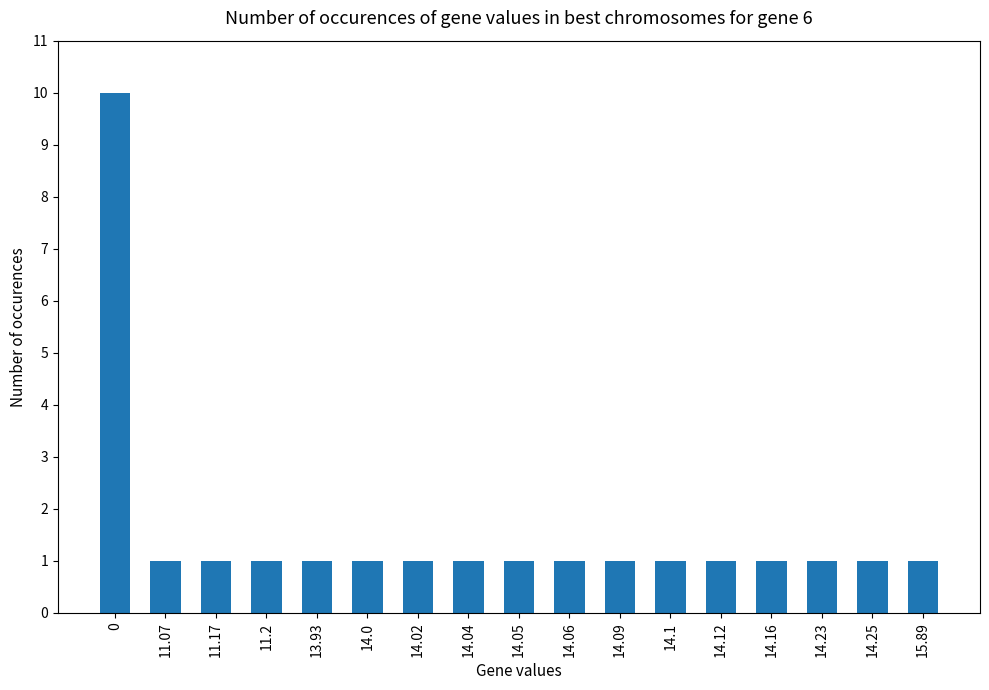

The chart shows a value of 2 at 14.05. True or false?

False